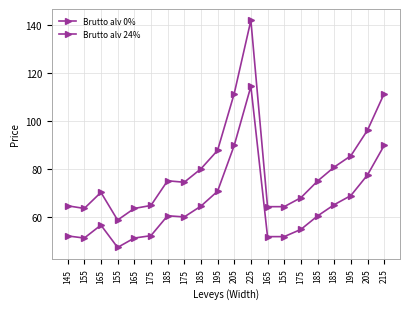

How many lines are shown in the chart?

2